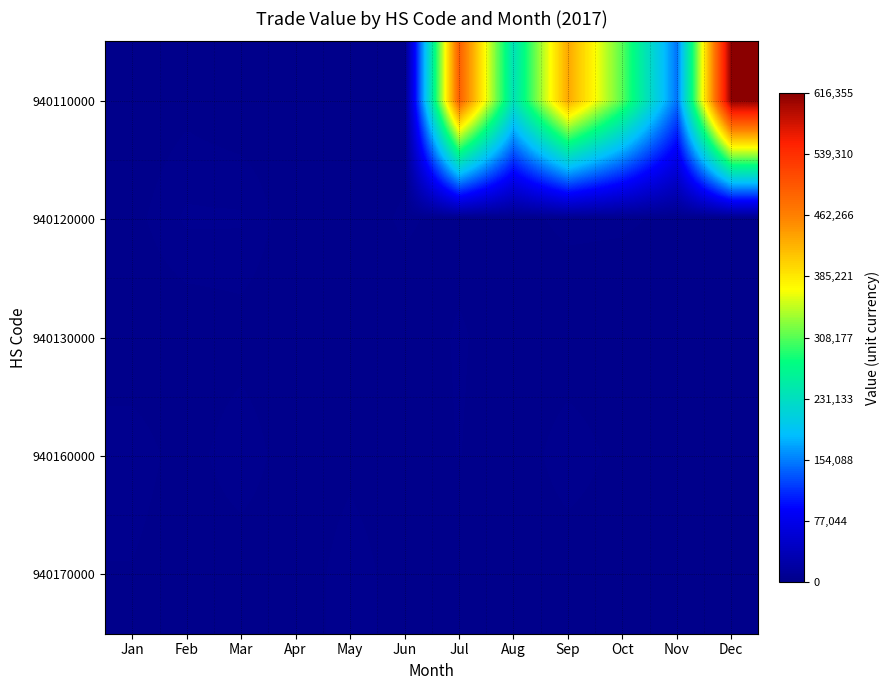

Reading left to right, list all the values displayed in this chart.

940110000: Jan=0	Feb=1400	Mar=0	Apr=0	May=0	Jun=0	Jul=494569	Aug=237107	Sep=432782	Oct=306819	Nov=148626	Dec=616355
940120000: Jan=1348	Feb=5302	Mar=5180	Apr=210	May=292	Jun=3007	Jul=897	Aug=1430	Sep=3122	Oct=2857	Nov=1793	Dec=506
940130000: Jan=0	Feb=0	Mar=855	Apr=0	May=0	Jun=0	Jul=2875	Aug=256	Sep=0	Oct=0	Nov=0	Dec=538
940160000: Jan=4158	Feb=844	Mar=4702	Apr=0	May=1468	Jun=0	Jul=2522	Aug=0	Sep=4450	Oct=1161	Nov=310	Dec=647
940170000: Jan=2181	Feb=0	Mar=0	Apr=0	May=4284	Jun=464	Jul=0	Aug=0	Sep=0	Oct=0	Nov=0	Dec=0